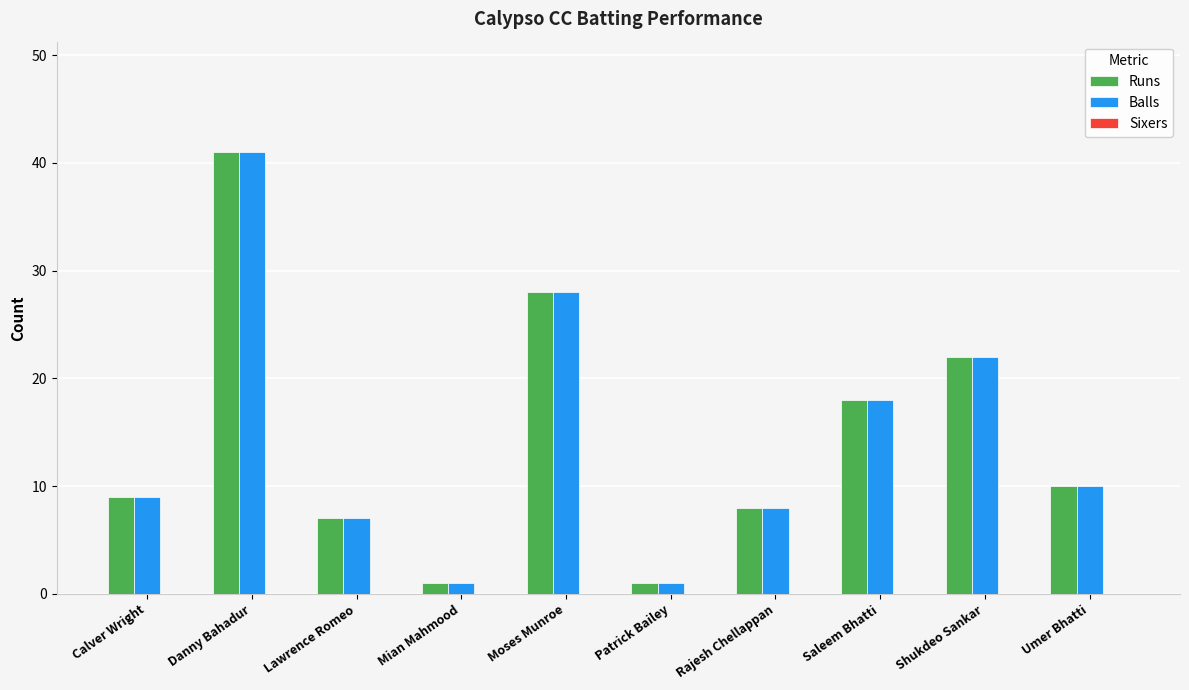

How many bars are there in total?

20